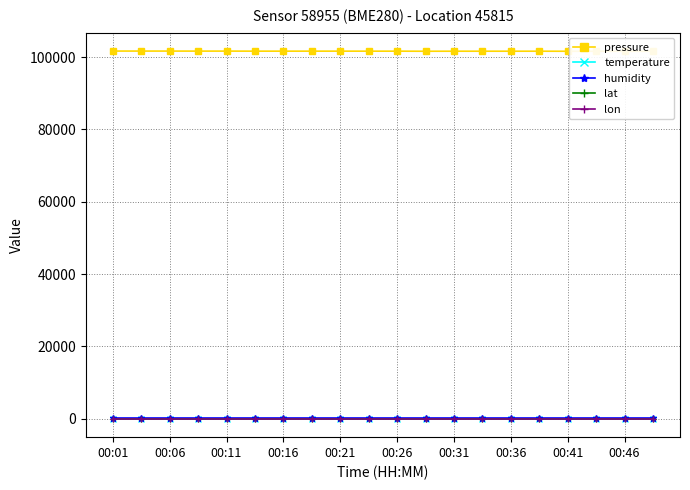

Which series has the largest range (max minus min)?

pressure